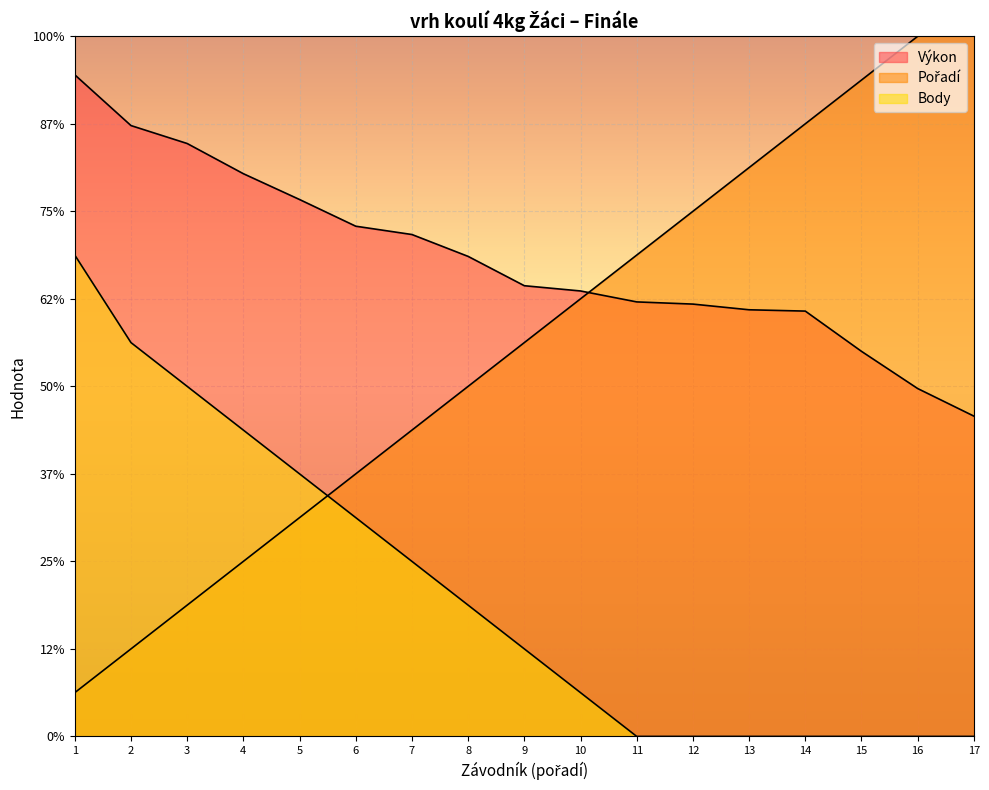

What are all the series names shown in the legend?

Výkon, Pořadí, Body